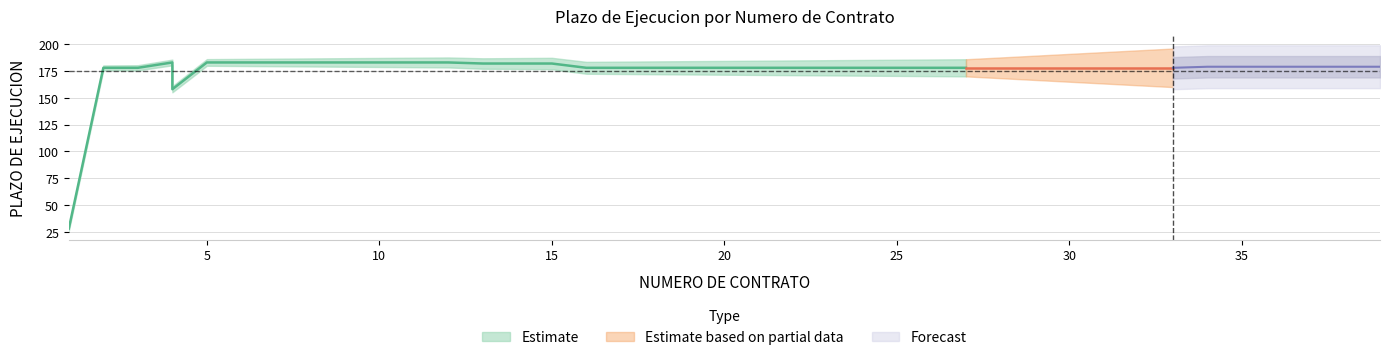

The value at 2 is 178. True or false?

True